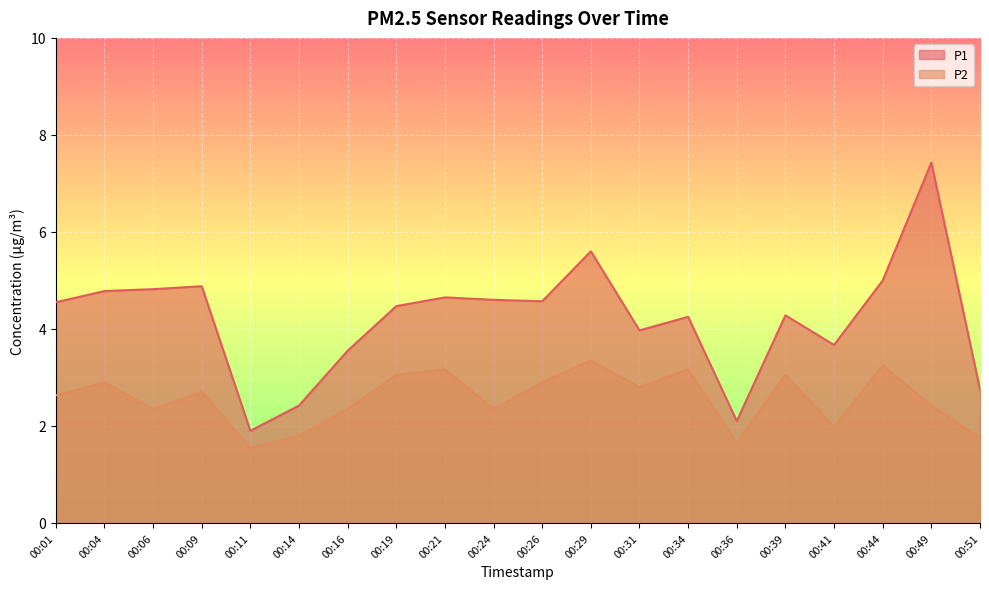

Which has a higher value, 00:06 or 00:04?

00:06